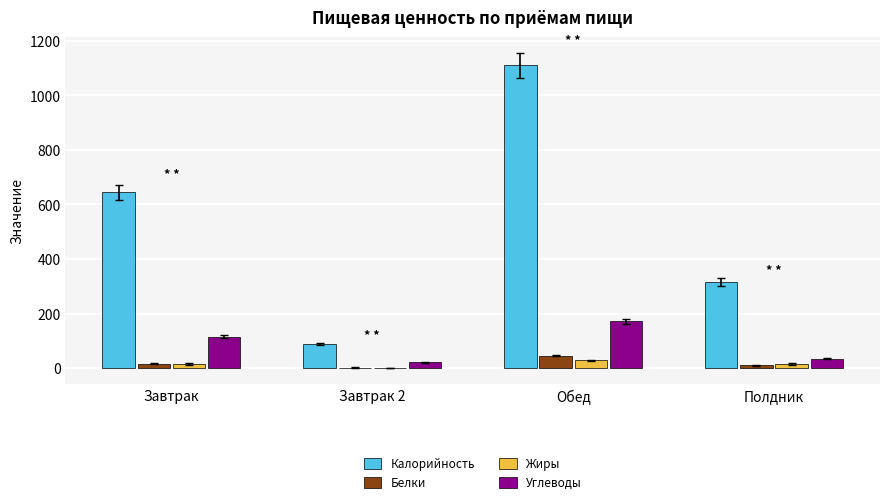

How many groups of bars are there?

4